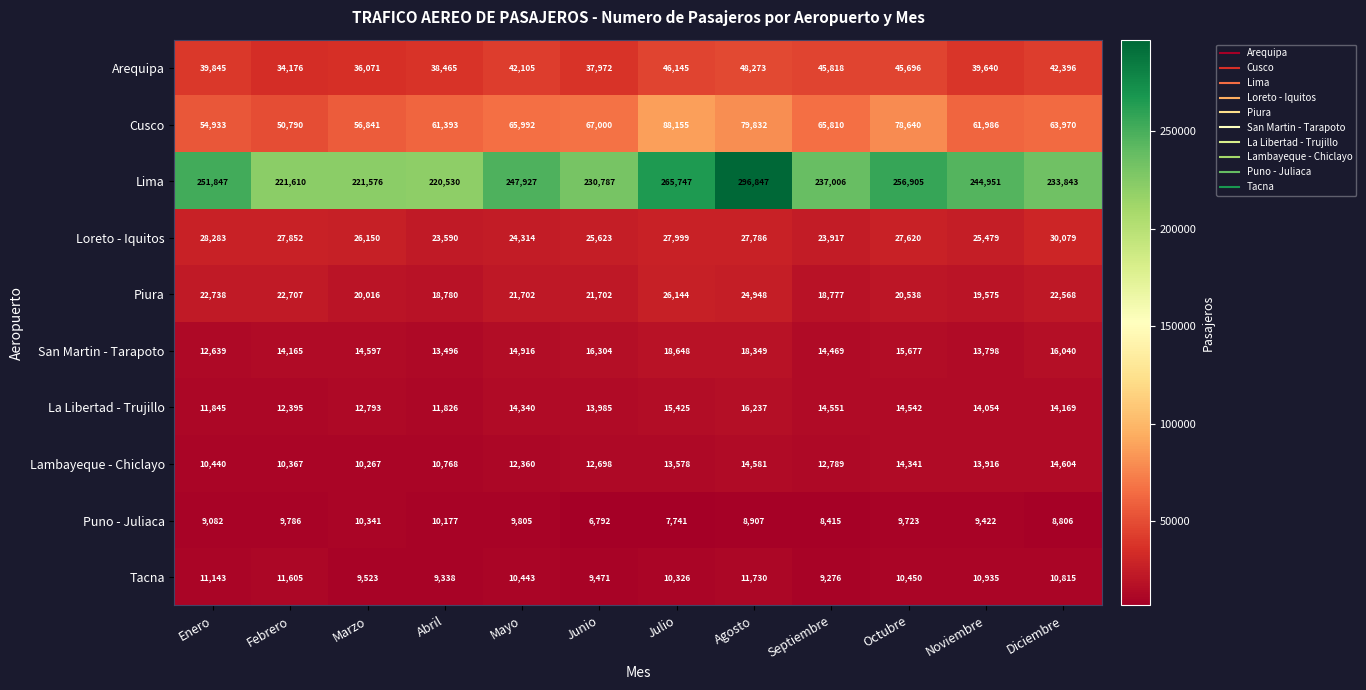

The value of Lambayeque - Chiclayo at Julio is 2945. True or false?

False